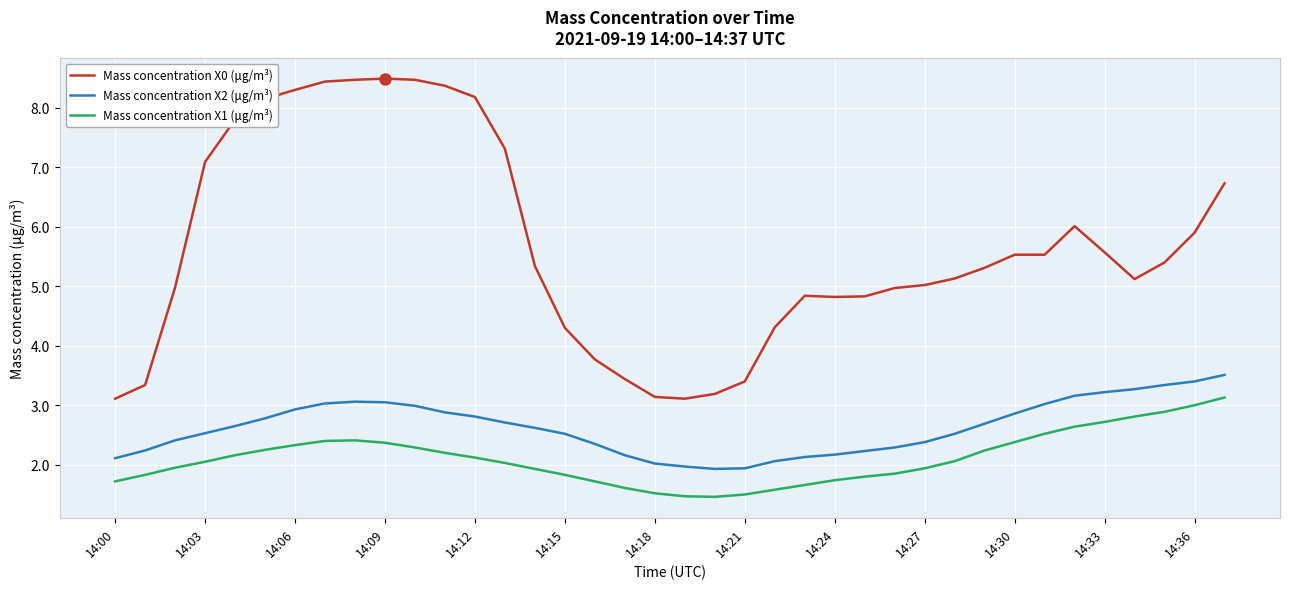

How many lines are shown in the chart?

3